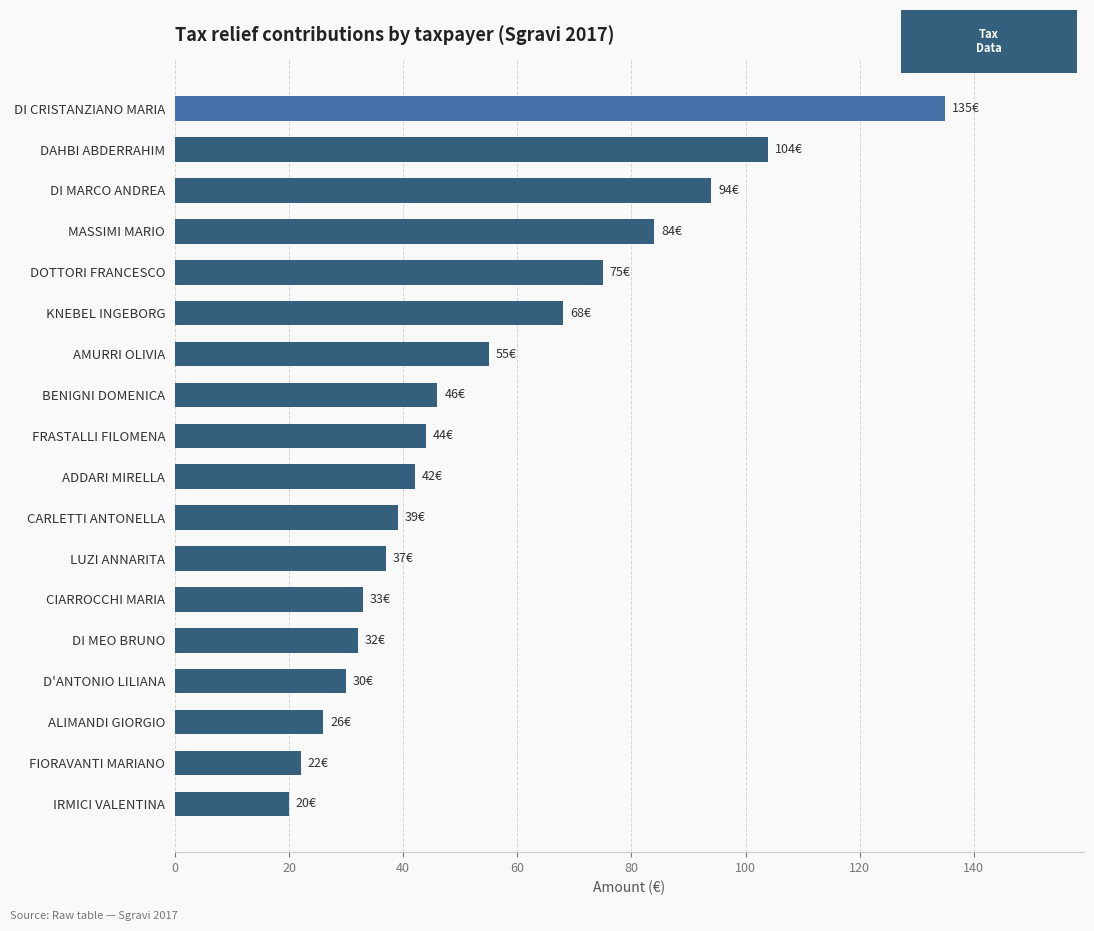

Reading bottom to top, transcribe all the data shown in this chart.

20	22	26	30	32	33	37	39	42	44	46	55	68	75	84	94	104	135